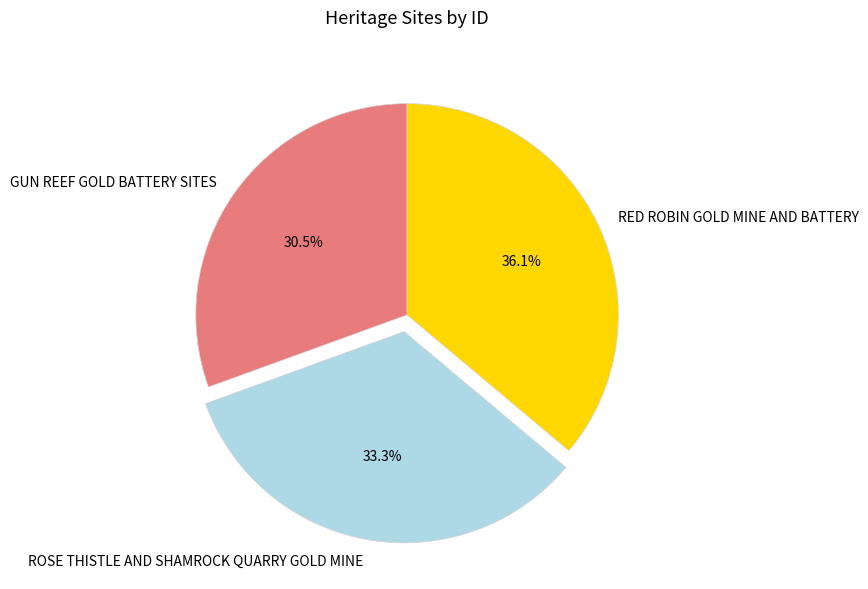

The RED ROBIN GOLD MINE AND BATTERY slice represents 36% of the pie. True or false?

True